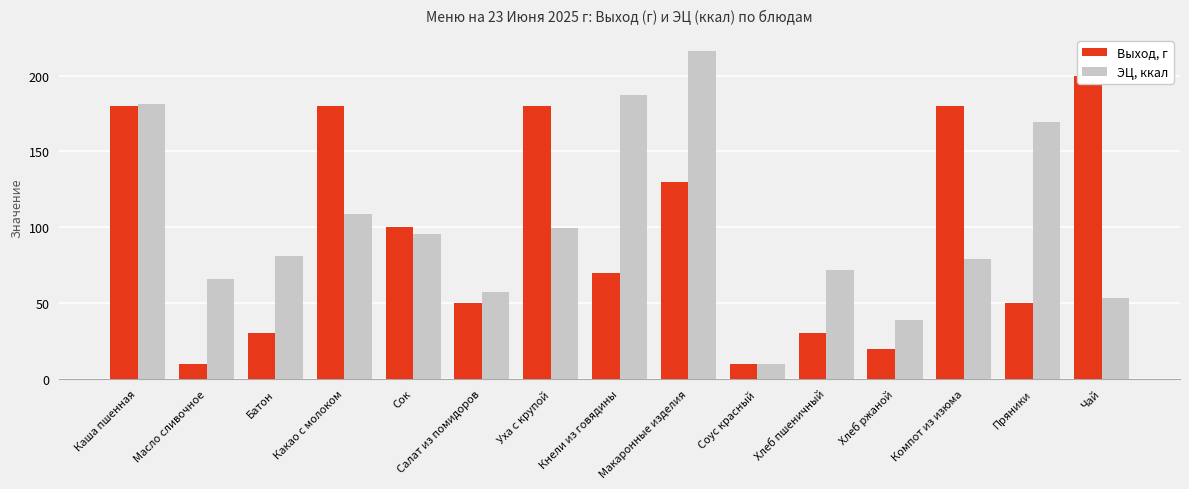

What is the difference between the maximum and minimum values in the Выход, г series?

190.0